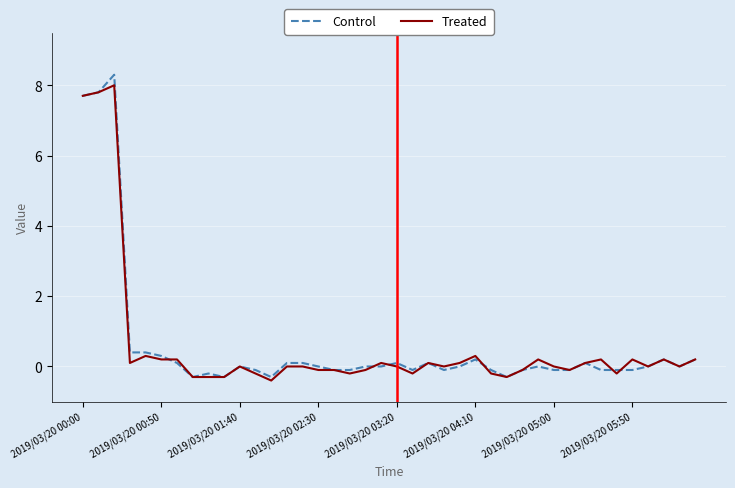

What is the greatest value displayed?

8.3